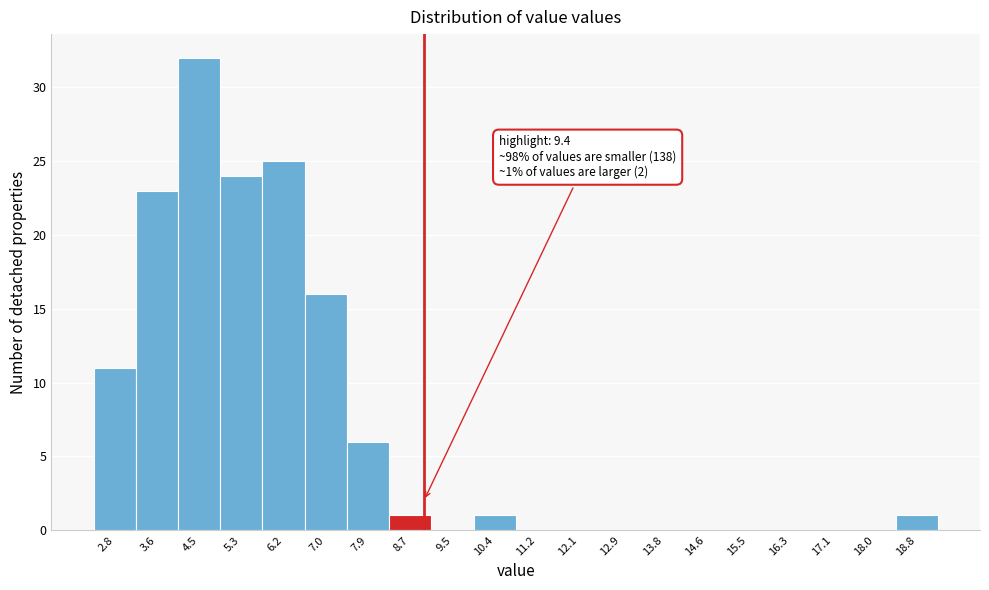

Reading left to right, what are all the values shown in this chart?

2.8=11	3.6=23	4.5=32	5.3=24	6.2=25	7.0=16	7.9=6	8.7=1	9.5=0	10.4=1	11.2=0	12.1=0	12.9=0	13.8=0	14.6=0	15.5=0	16.3=0	17.1=0	18.0=0	18.8=1